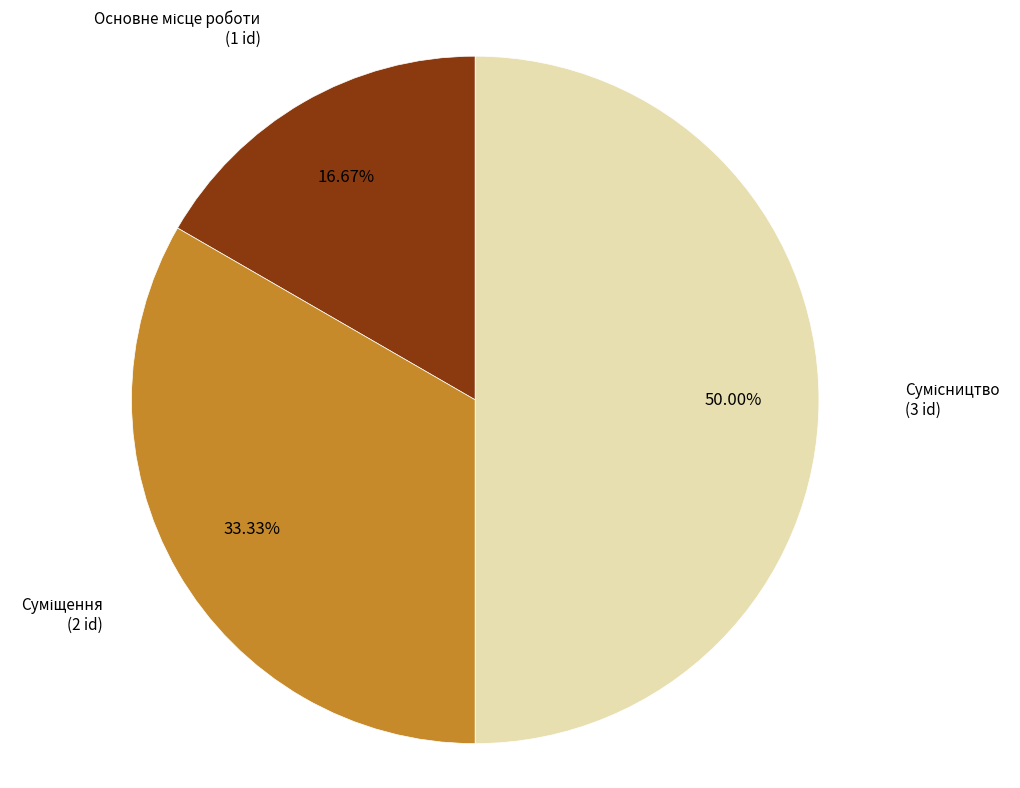

Count the number of slices in the pie.

3